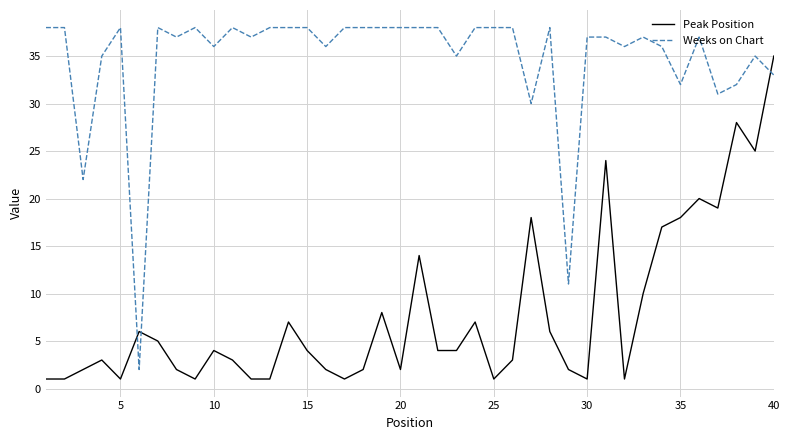

After their last crossing, which series has the higher values: Peak Position or Weeks on Chart?

Peak Position